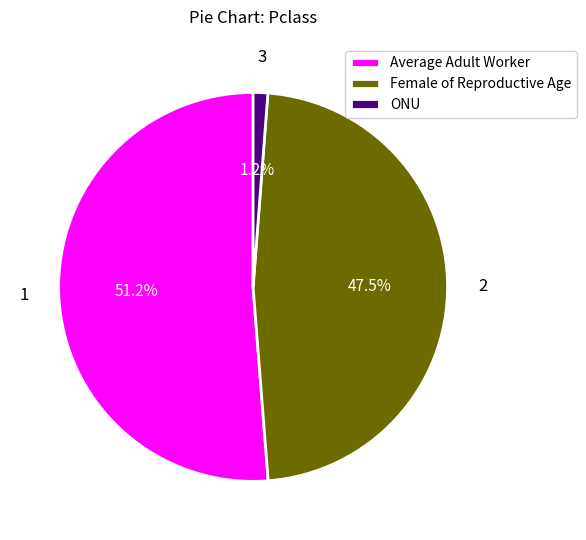

Does any single category account for the majority?

Yes